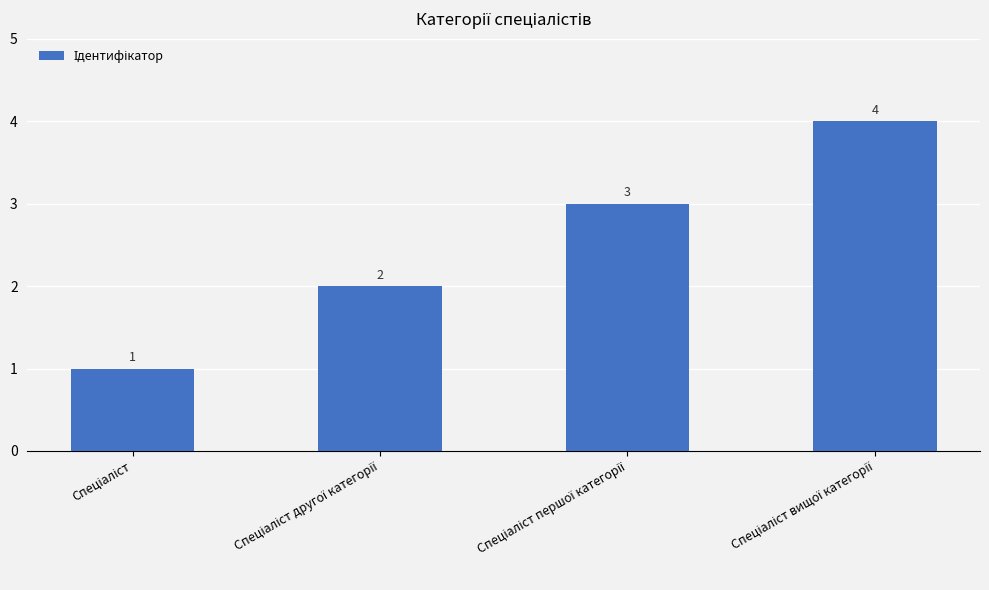

What is the difference between the maximum and minimum values?

3